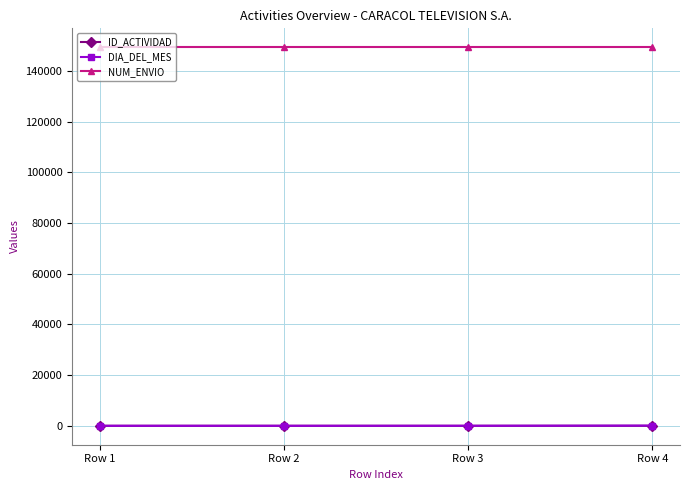

What is the greatest value displayed?

149312